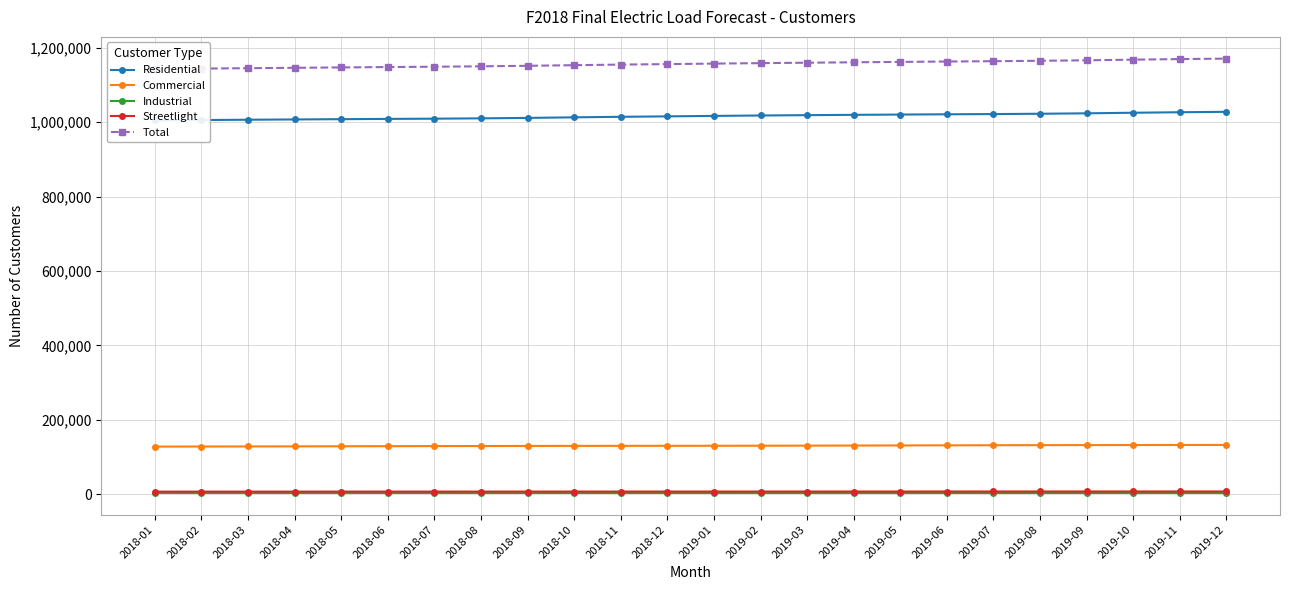

What is the total value across all series at 2019-02?

2317898